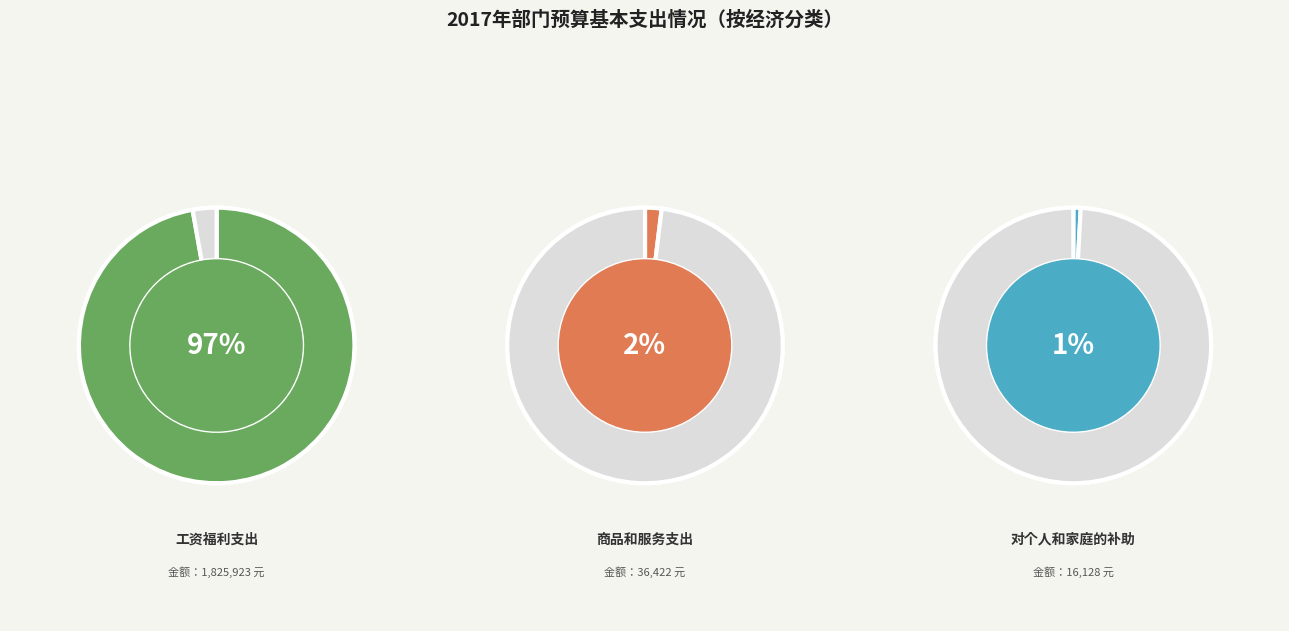

True or false: 商品和服务支出 accounts for 11% of the total.

False